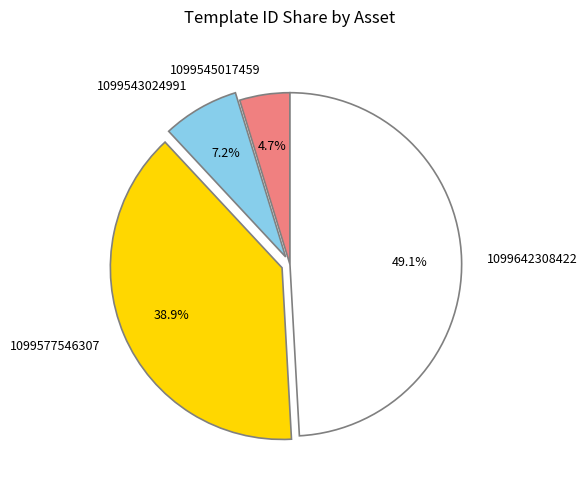

True or false: 1099543024991 accounts for 1% of the total.

False